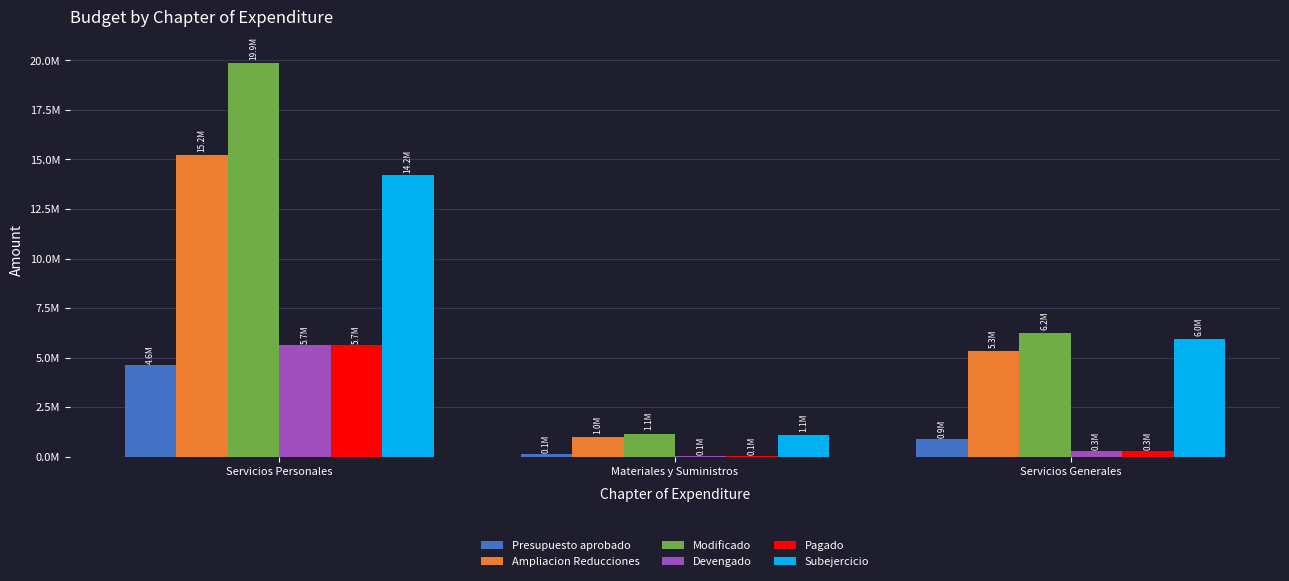

What are all the series names shown in the legend?

Presupuesto aprobado, Ampliacion Reducciones, Modificado, Devengado, Pagado, Subejercicio